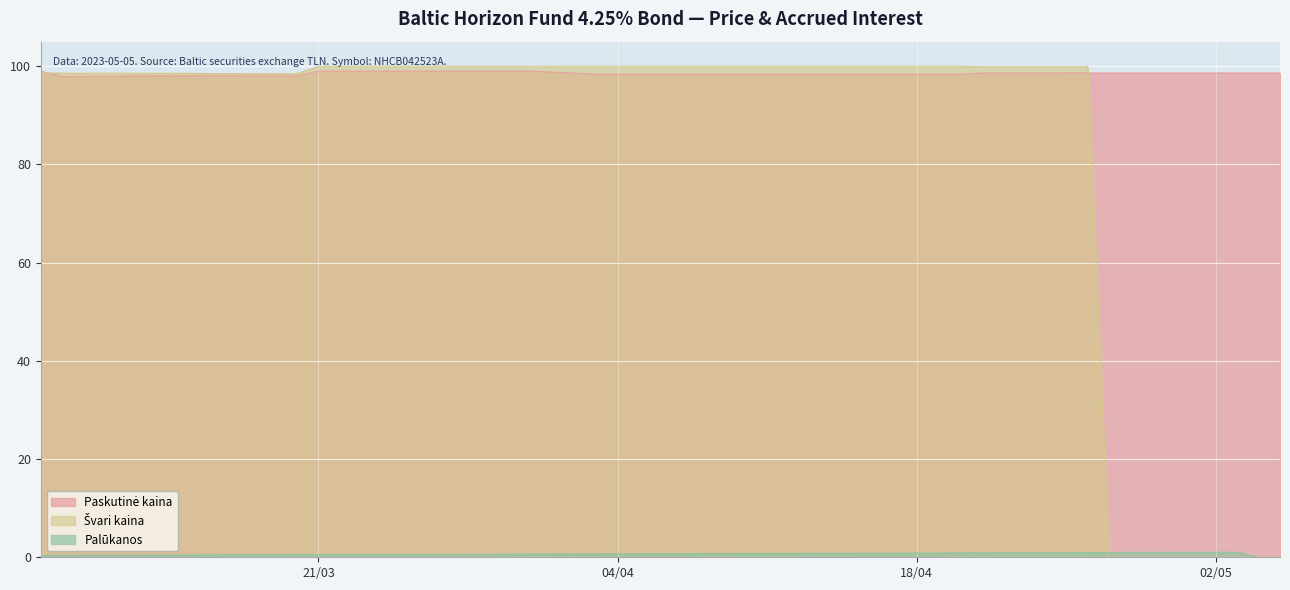

What is the maximum value shown in the chart?

100.0